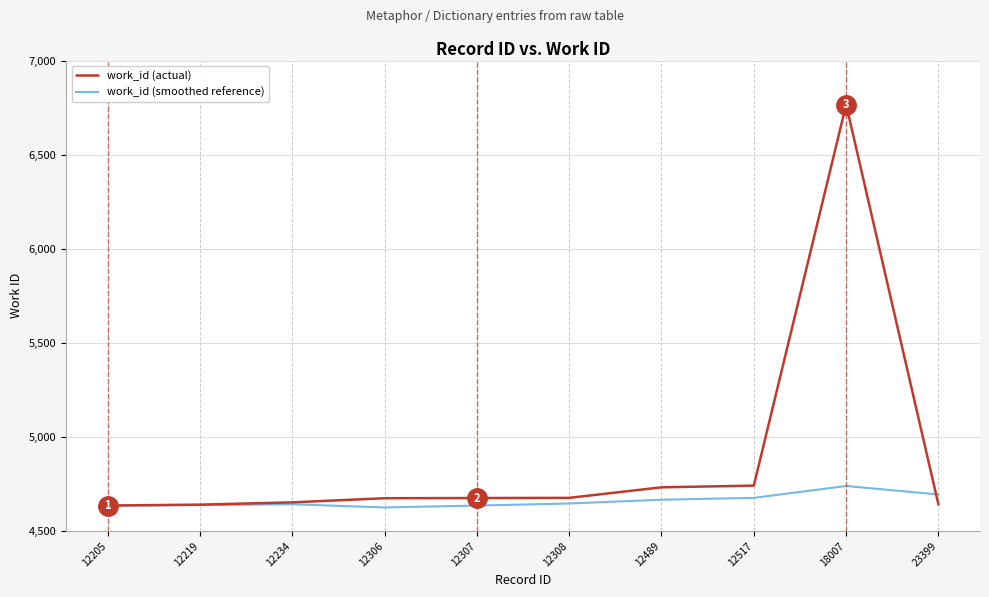

What is the difference between the maximum and second lowest values in the work_id (smoothed reference) series?

104